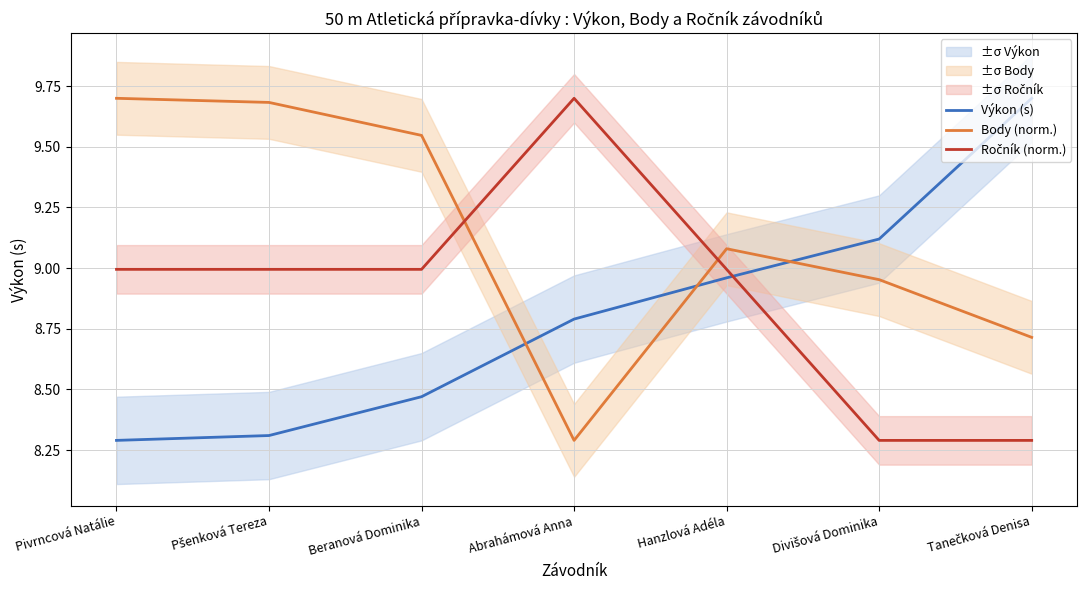

What are all the series names shown in the legend?

Výkon (s), Body (norm.), Ročník (norm.)